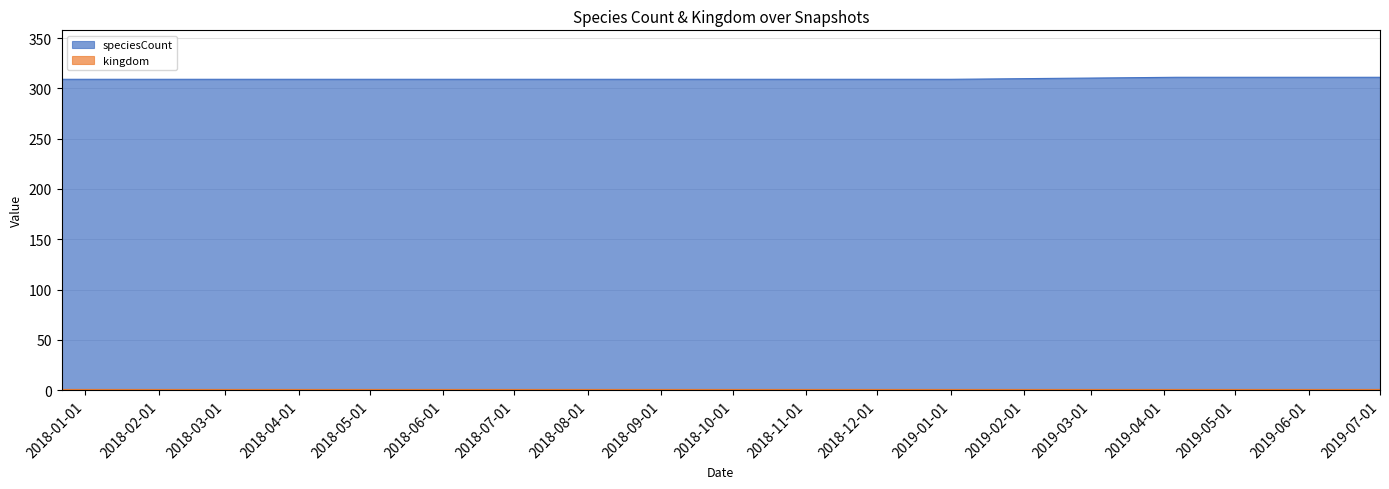

What is the ratio of the value at 2019-04-06 to the value at 2019-01-01?

1.0